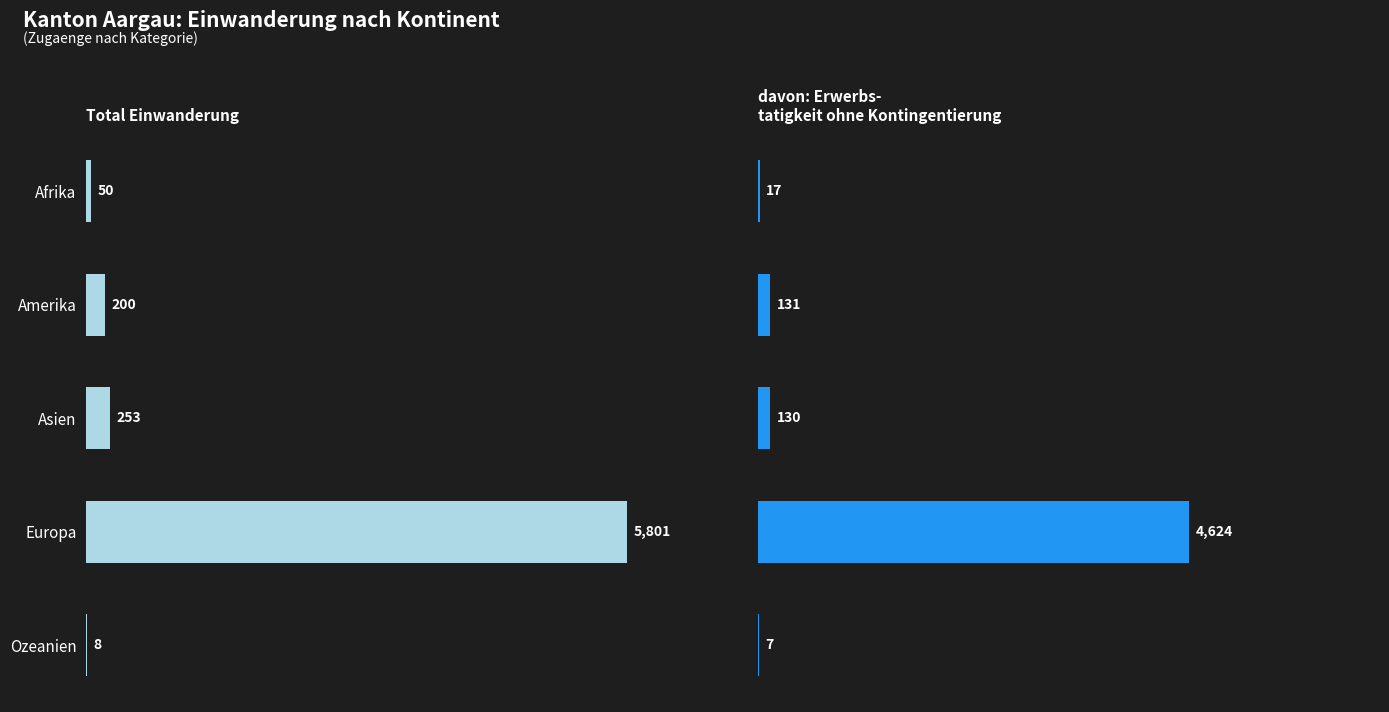

What are all the series names shown in the legend?

Total Einwanderung, davon: Erwerbs-
tatigkeit ohne Kontingentierung